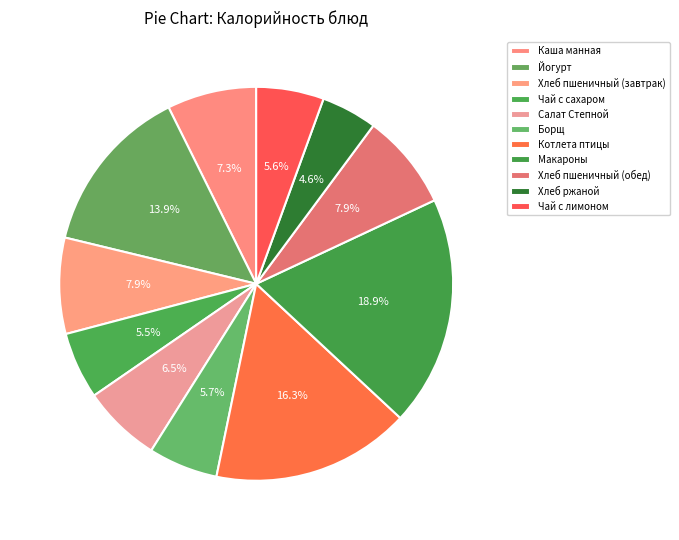

How many segments does this pie chart have?

11